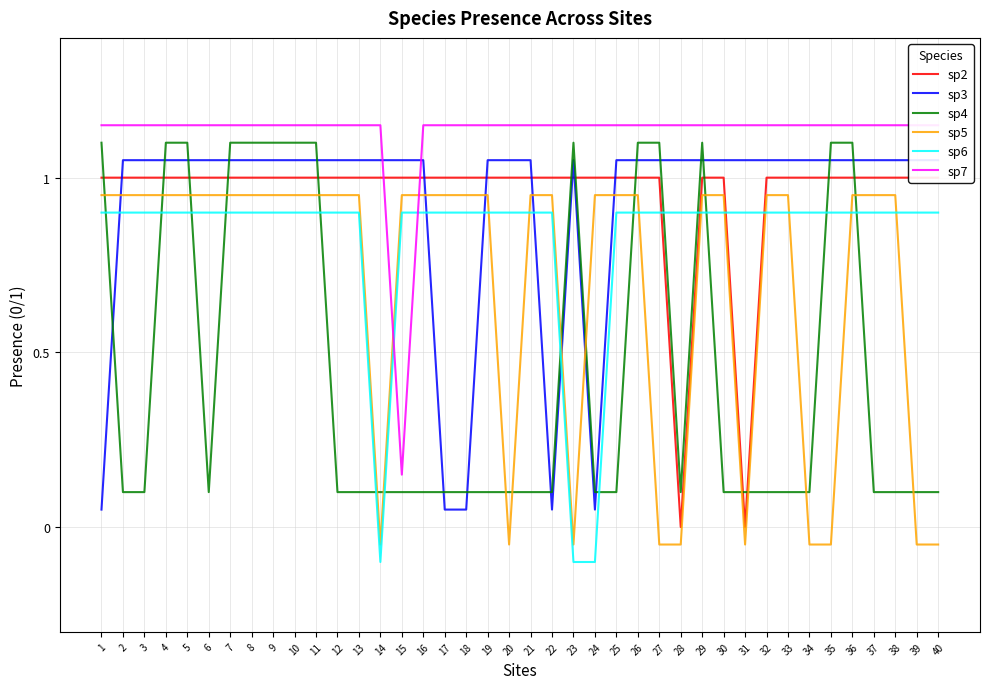

At which label is sp7 closest to 0?

15